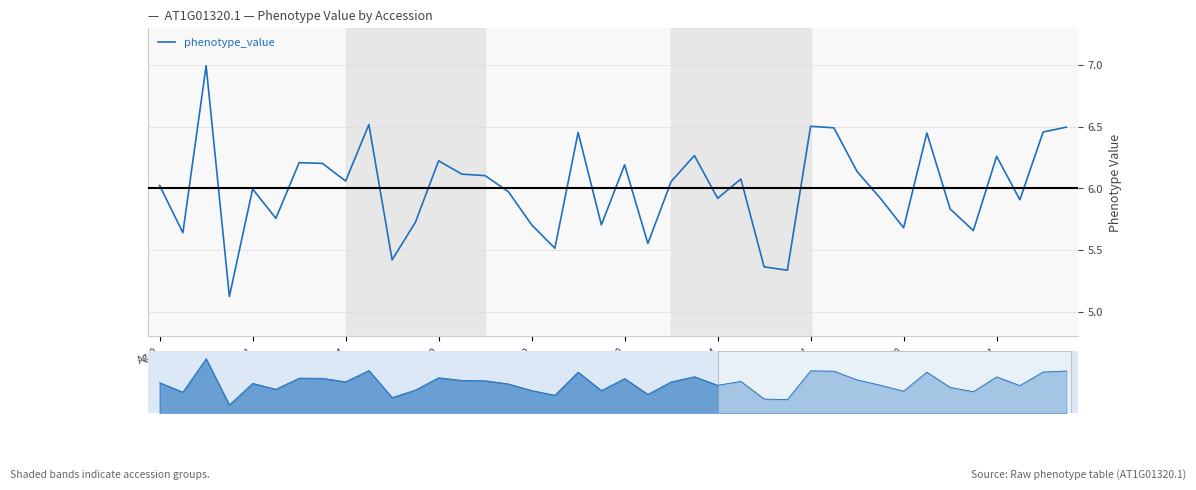

What is the average value?

6.0